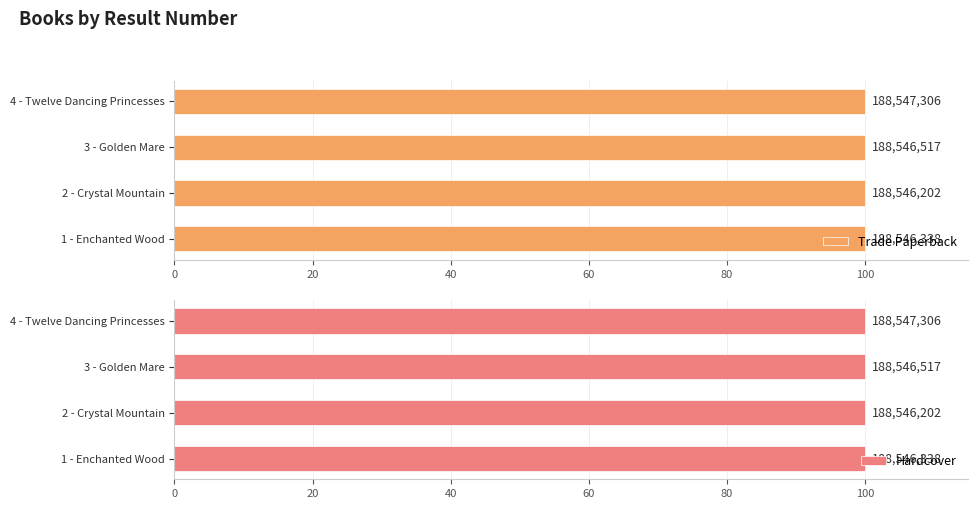

What is the value of the Hardcover bar at the 4th from the left?

100.0